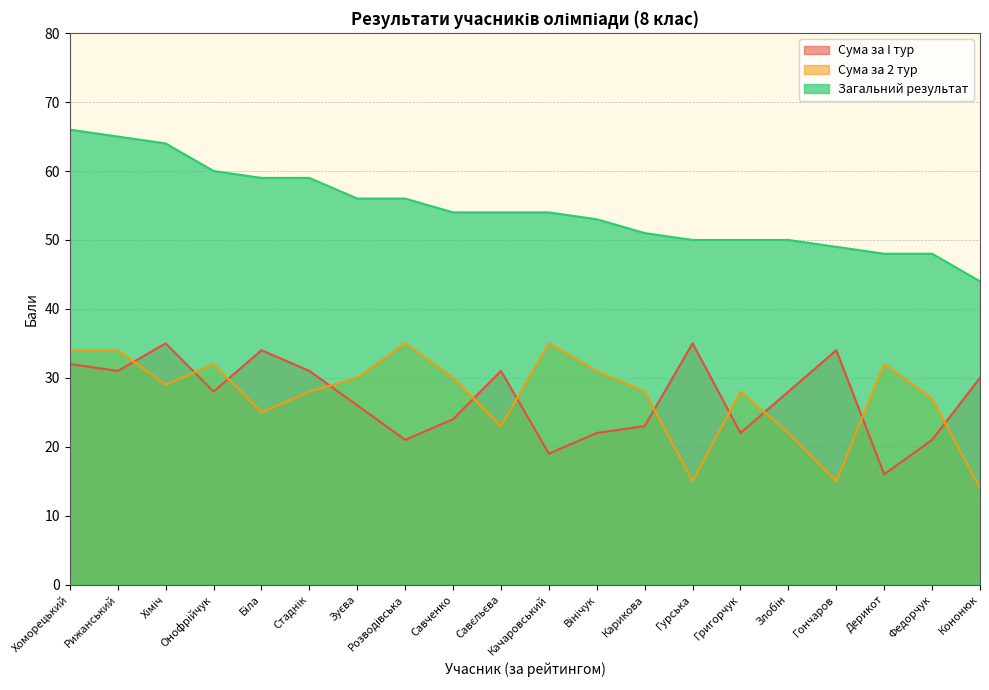

What is the sum of all Сума за I тур values?

543